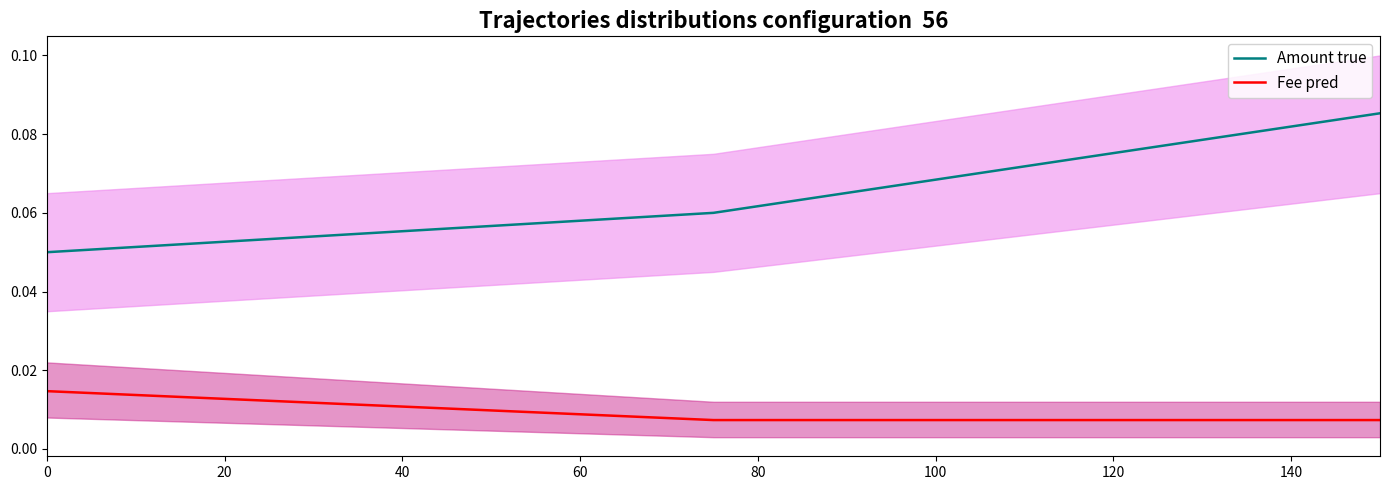

At 40, list the series in order from largest to smallest.

Amount true, Fee pred